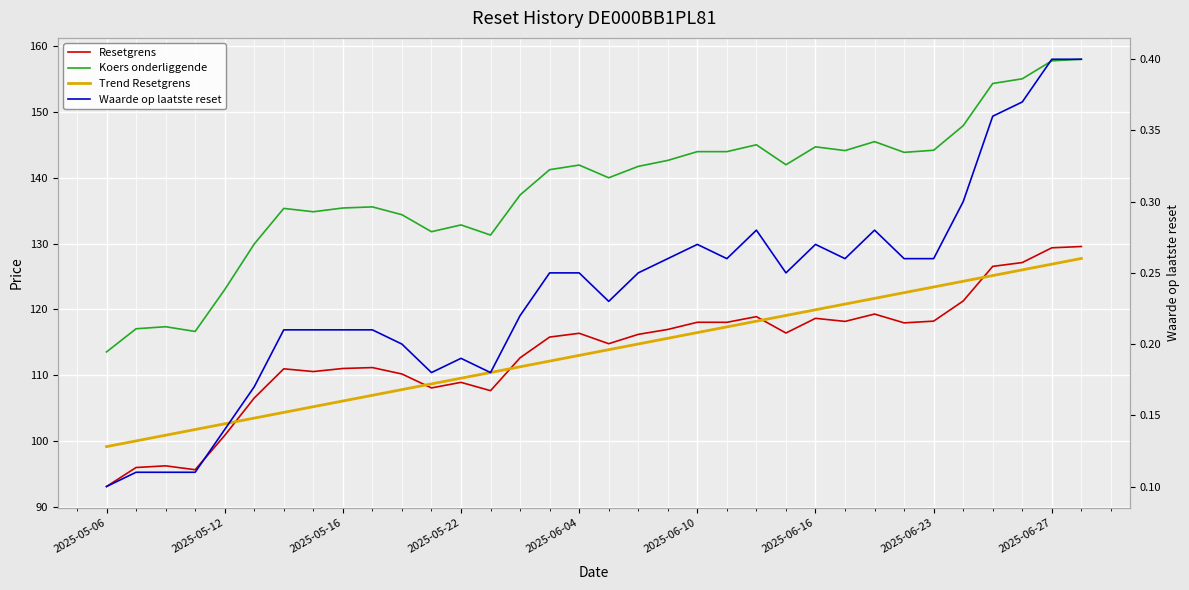

What are all the series names shown in the legend?

Resetgrens, Koers onderliggende, Trend Resetgrens, Waarde op laatste reset